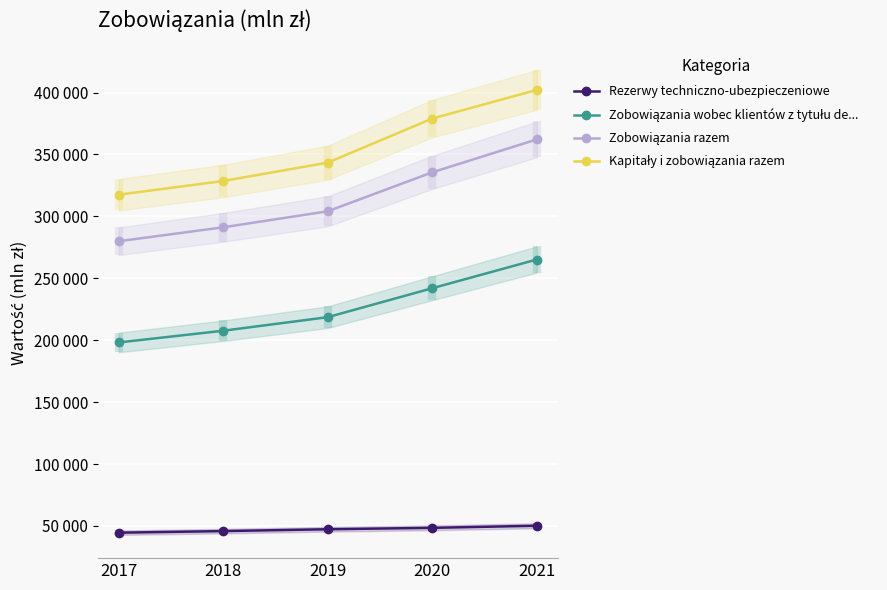

Which series has the largest total across all categories?

Kapitały i zobowiązania razem